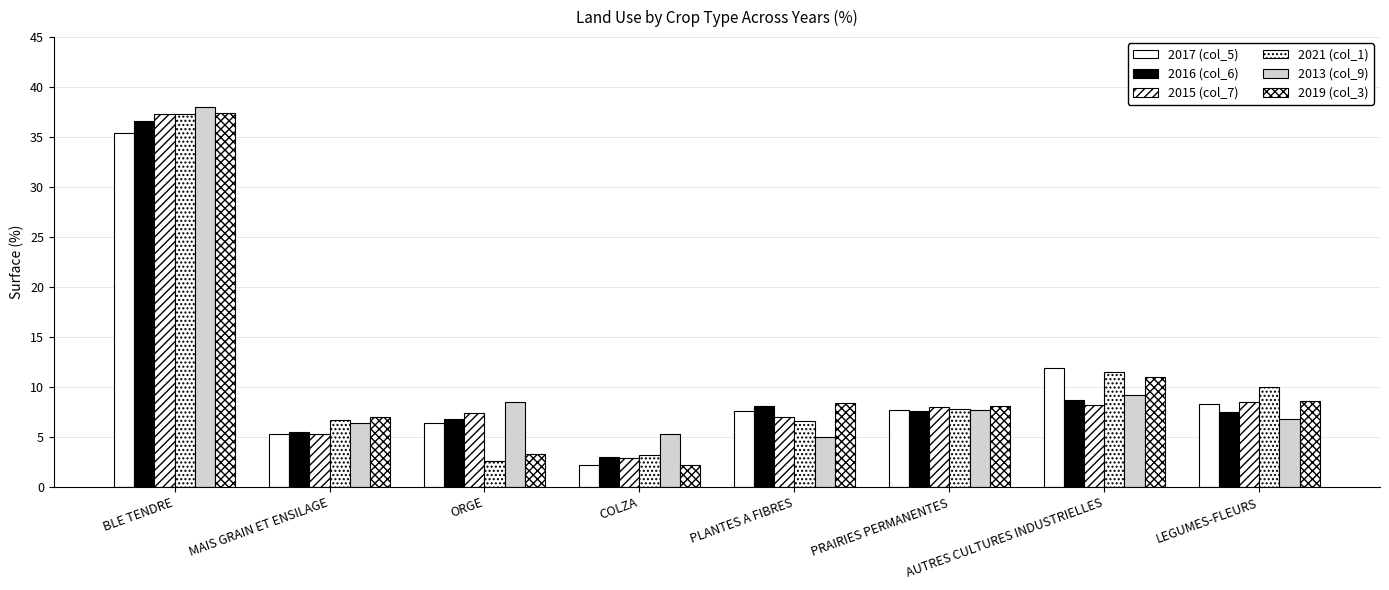

How many bars are there in total?

48